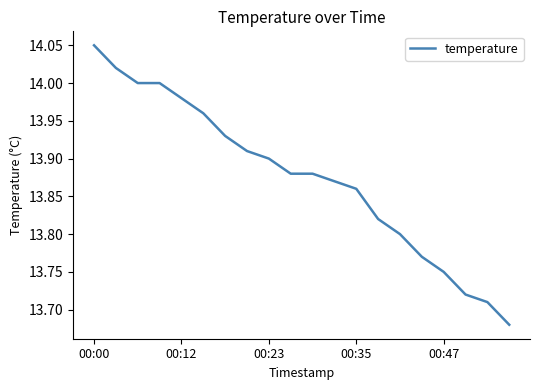

Does the chart display data point markers on the line(s)?

No